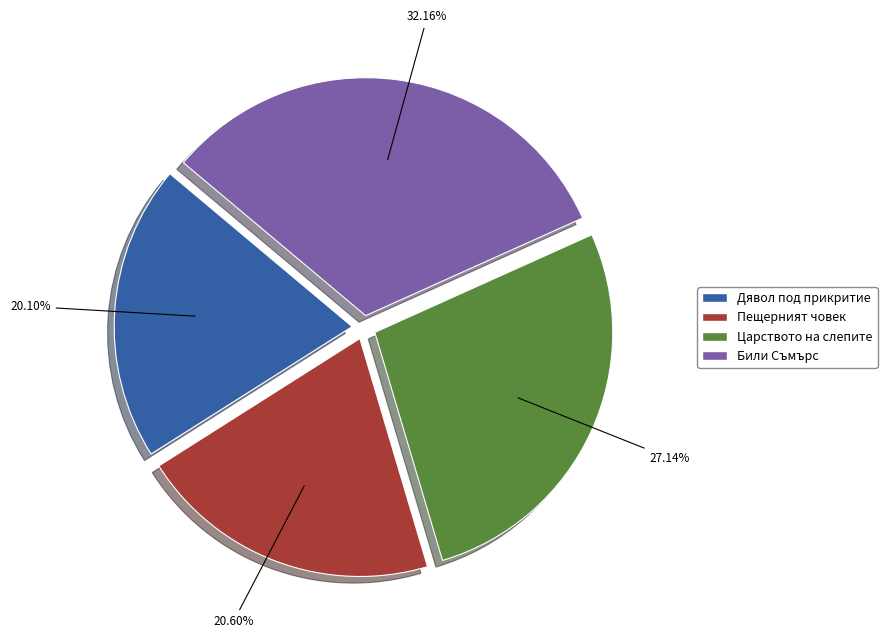

Does Дявол под прикритие account for over 50% of the chart?

No